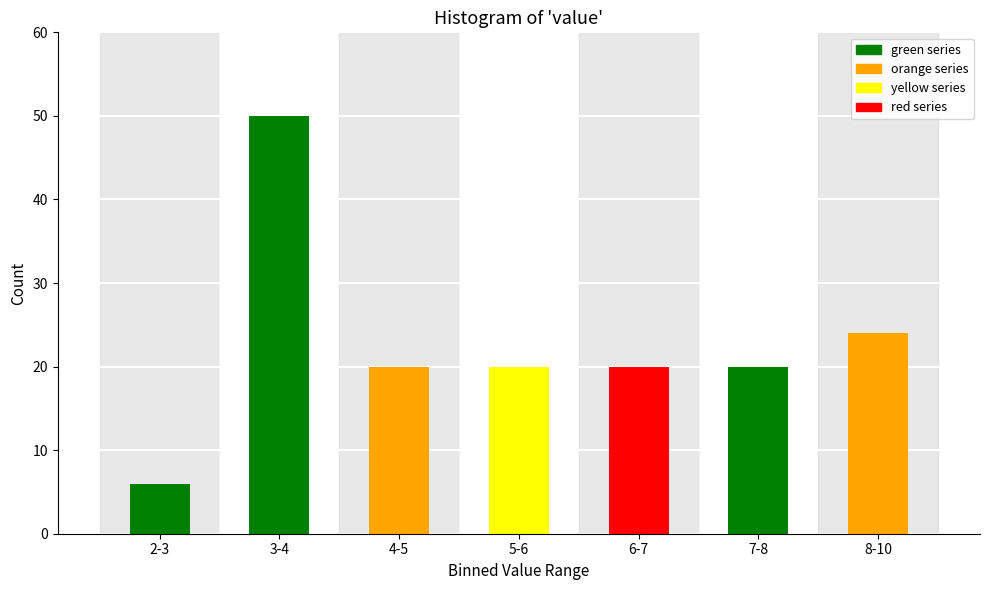

Reading left to right, transcribe all the data shown in this chart.

2-3=6	3-4=50	4-5=20	5-6=20	6-7=20	7-8=20	8-10=24